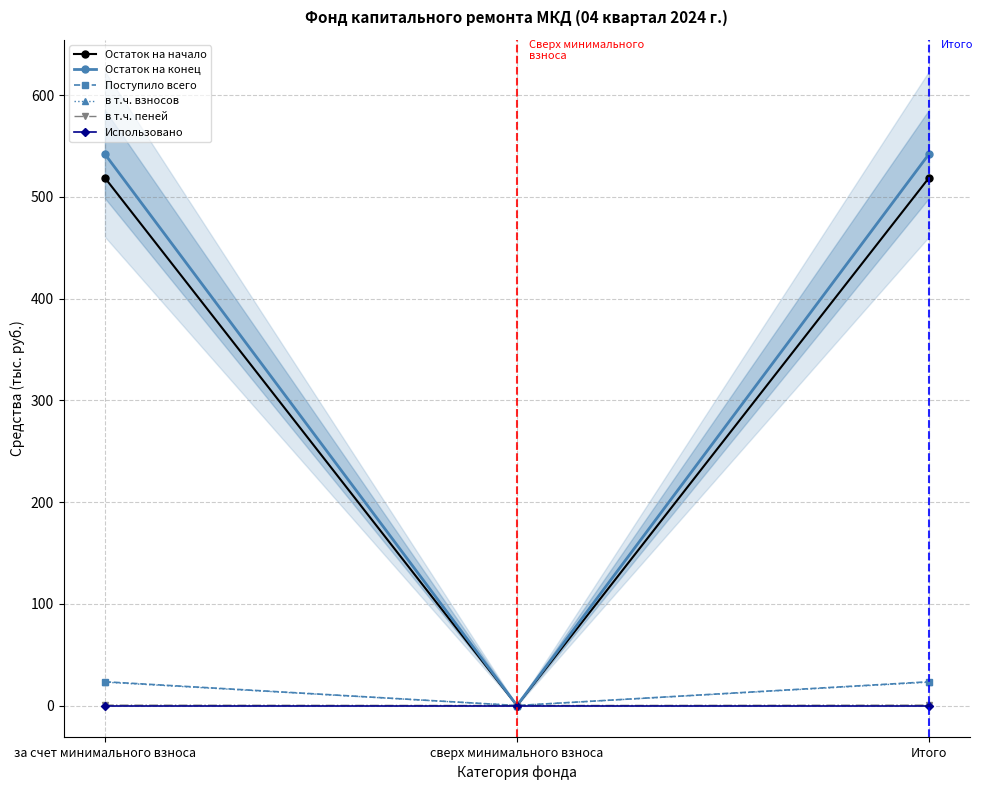

What position from the right is за счет минимального взноса?

3